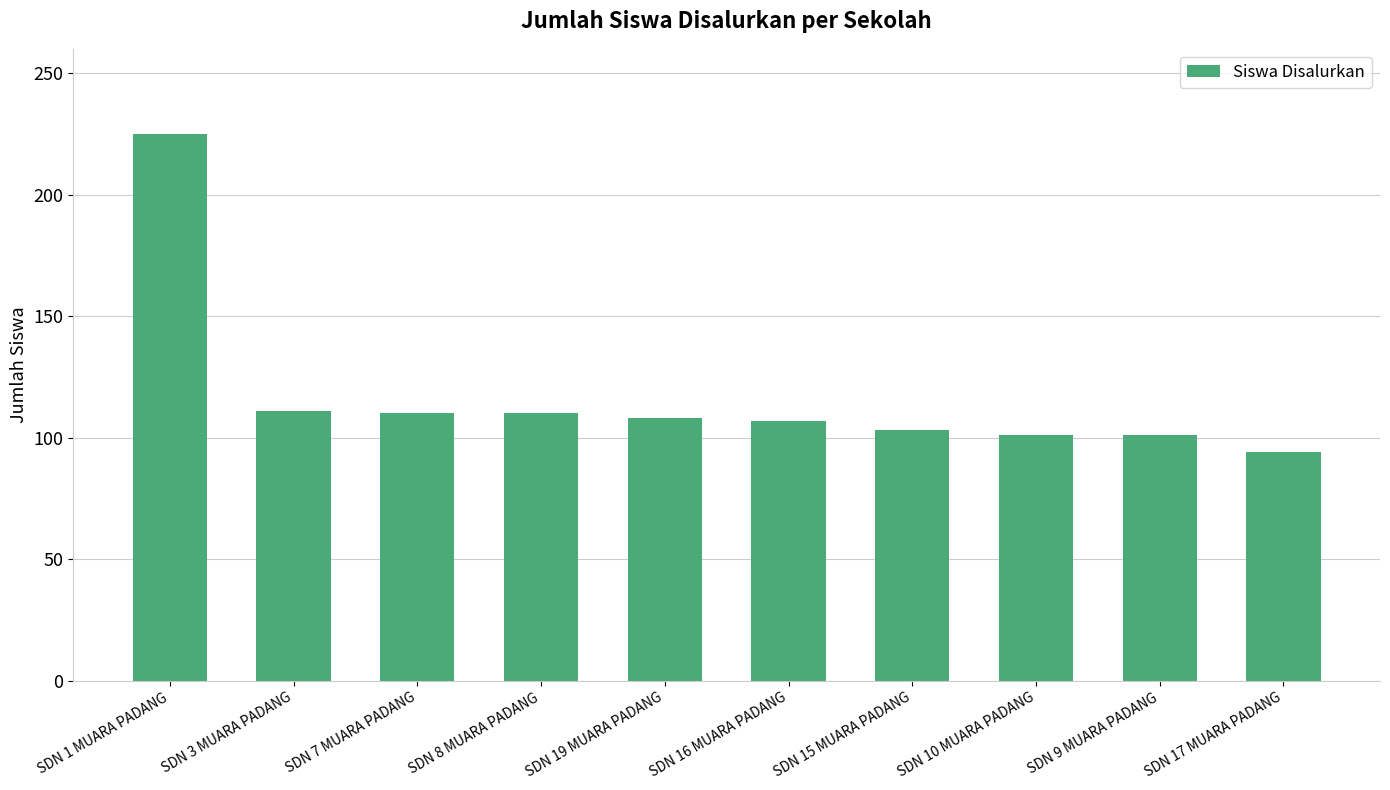

What is the label of the 7th bar from the left?

SDN 15 MUARA PADANG